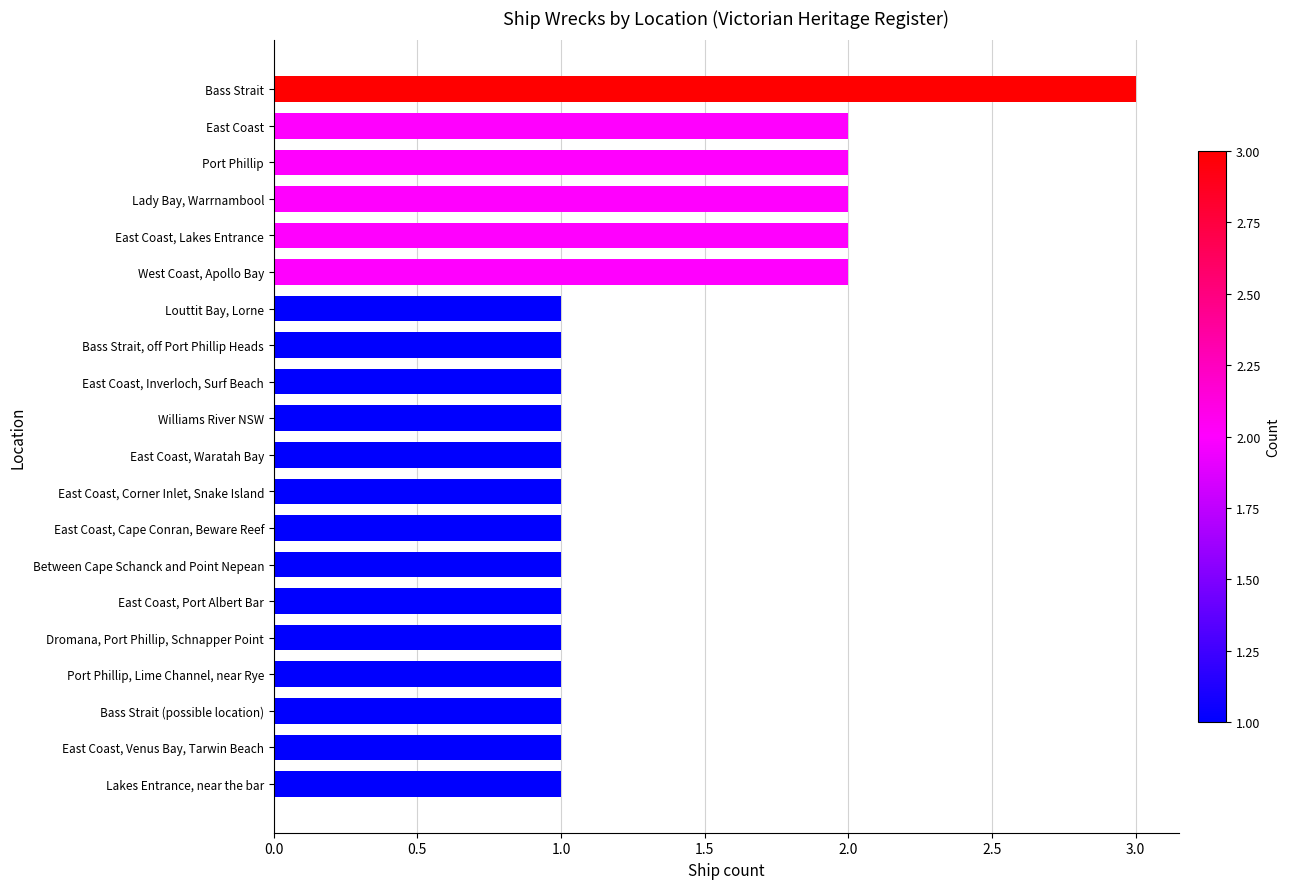

Reading bottom to top, transcribe all the data shown in this chart.

1	1	1	1	1	1	1	1	1	1	1	1	1	1	2	2	2	2	2	3